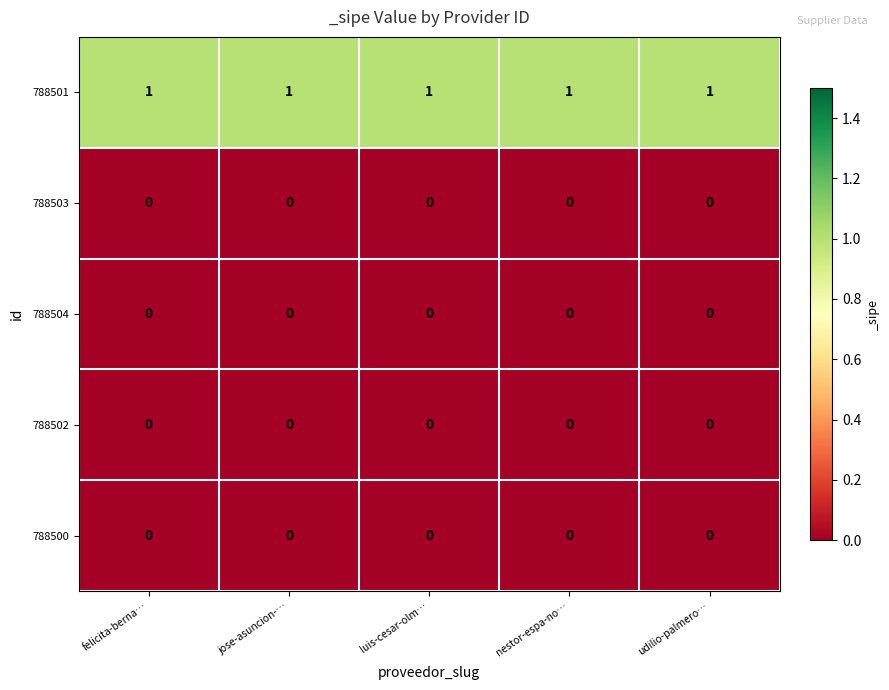

At how many categories does at least one series exceed 0?

5